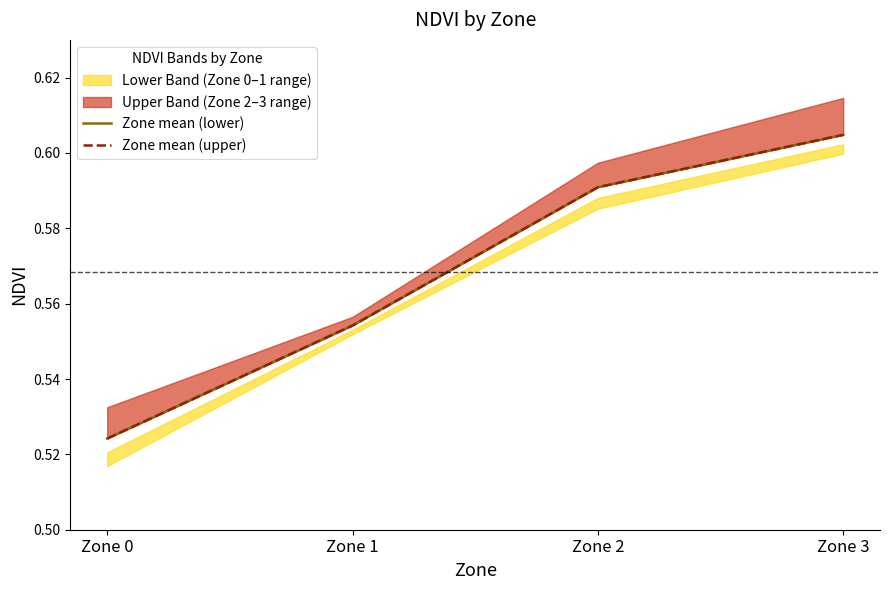

True or false: Zone mean (lower) has more than 1 interior local peaks.

False